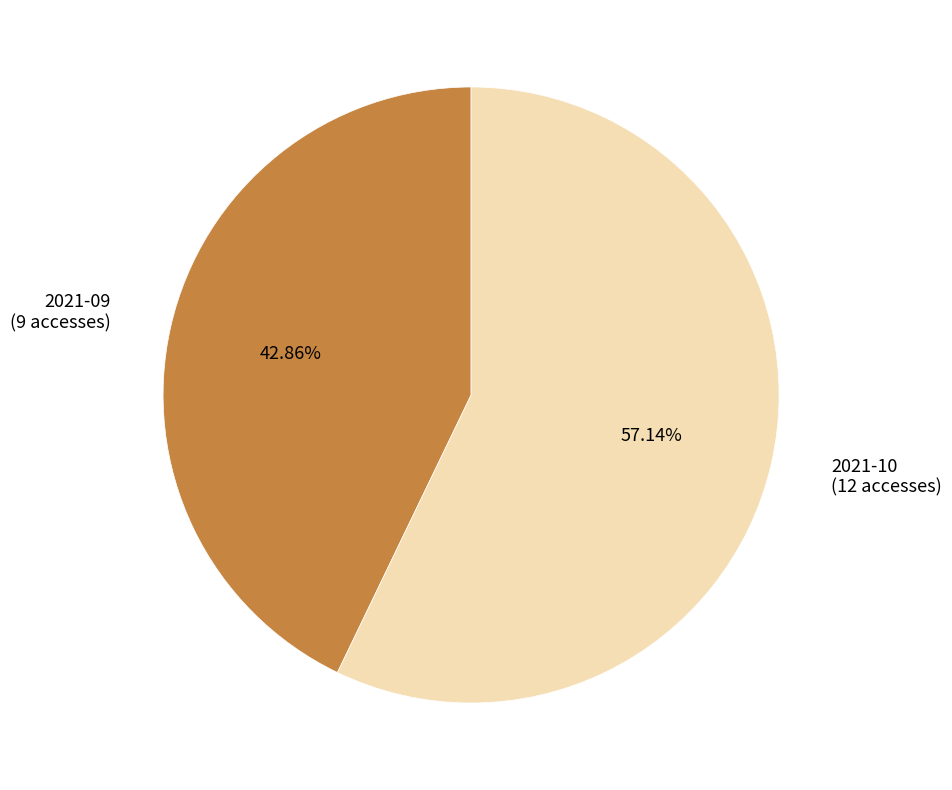

Which slice represents more than half of the pie?

2021-10 (12 accesses)